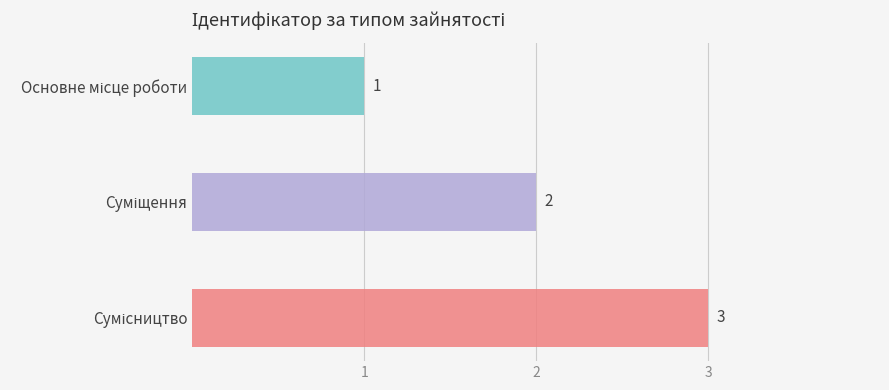

Reading left to right, transcribe all the data shown in this chart.

1	2	3